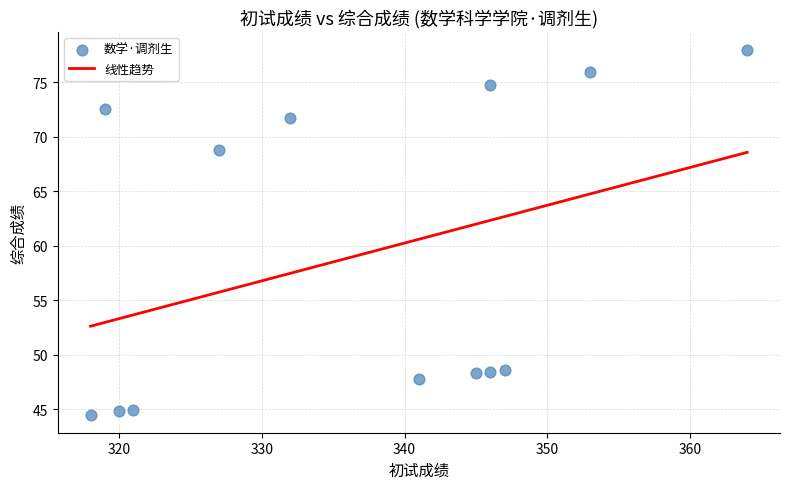

What is the range of Y values (max minus min)?

33.4